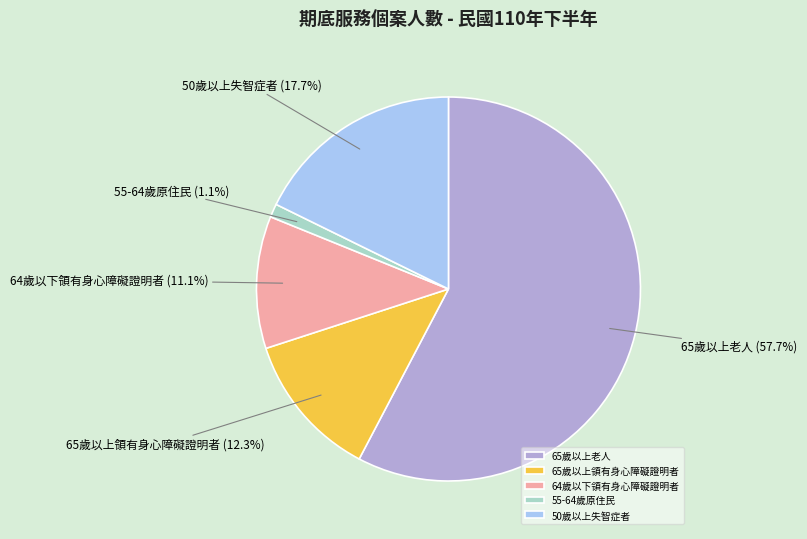

How many segments does this pie chart have?

5